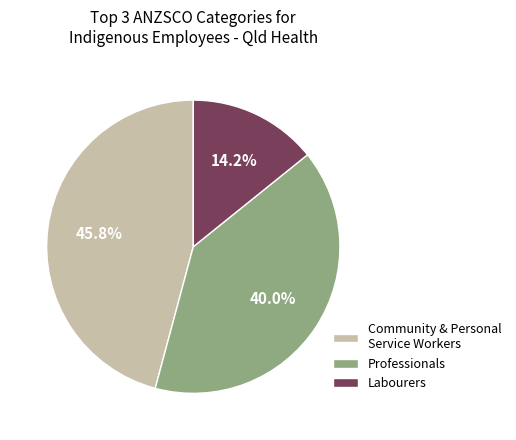

Which category has the biggest portion of the pie?

Community & Personal Service Workers